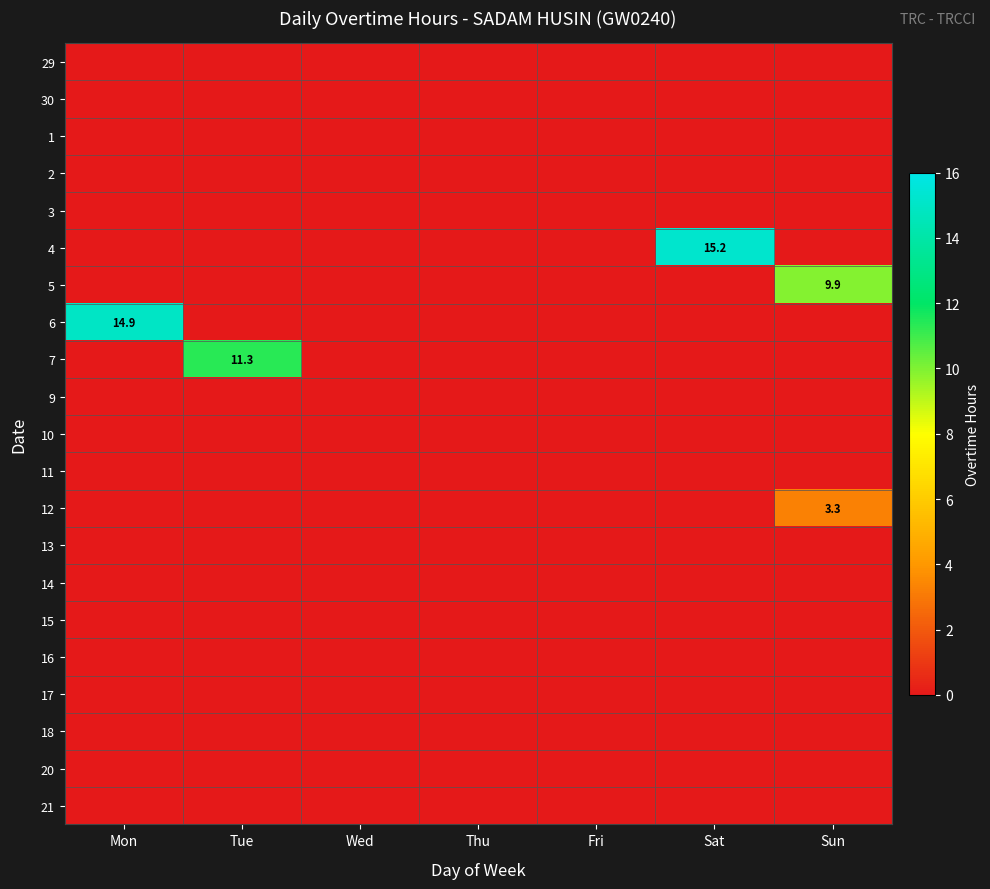

Is the value of 9 at Thu greater than the value of 29 at Sun?

No